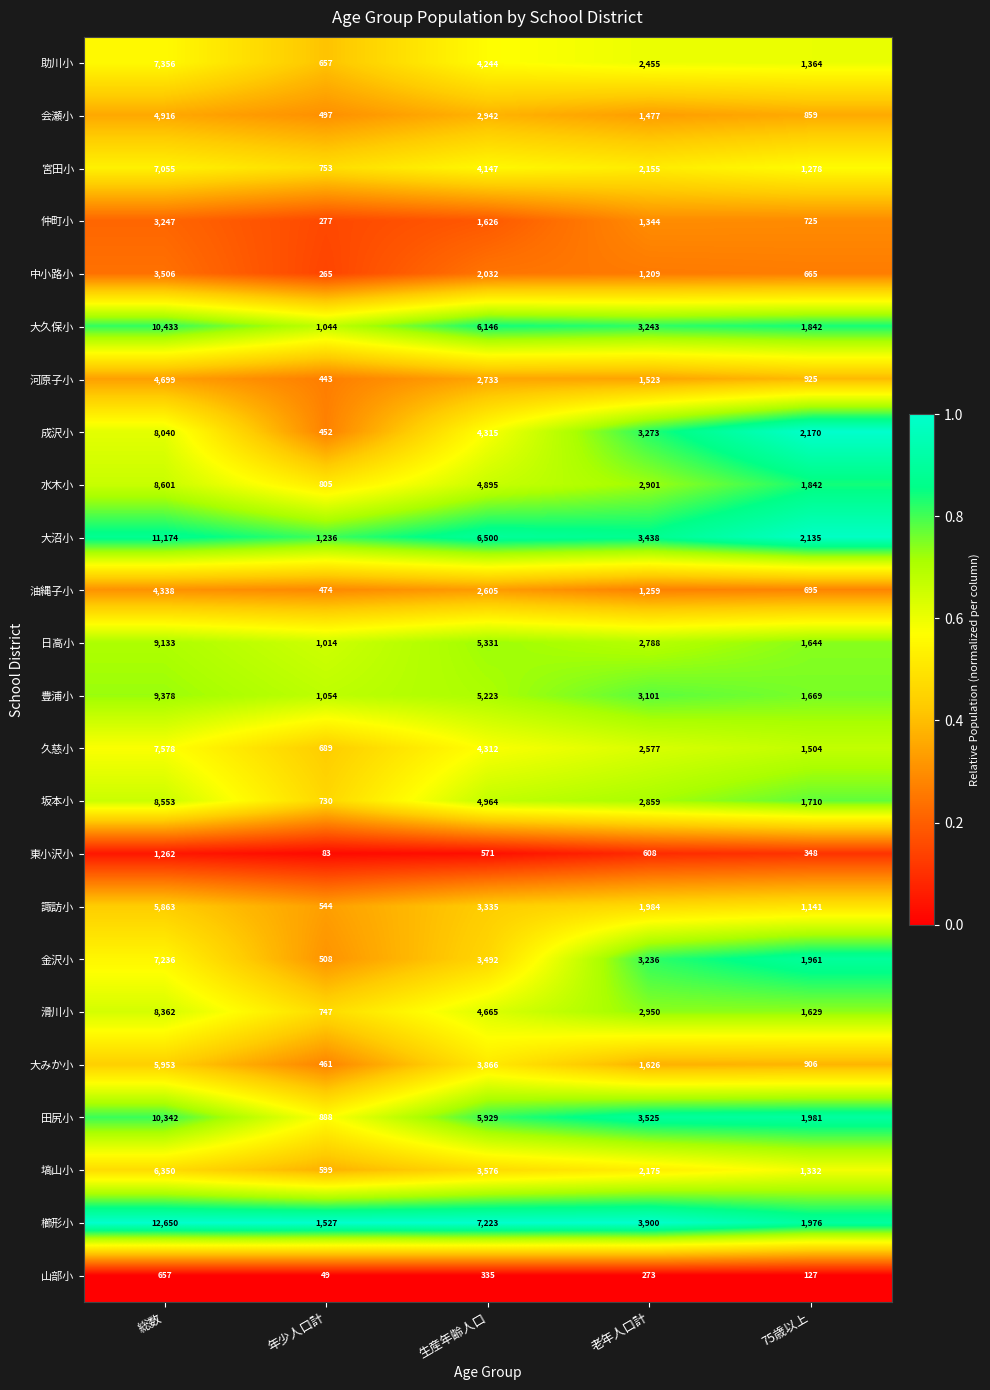

What is the highest value of the 大久保小 series?

10433